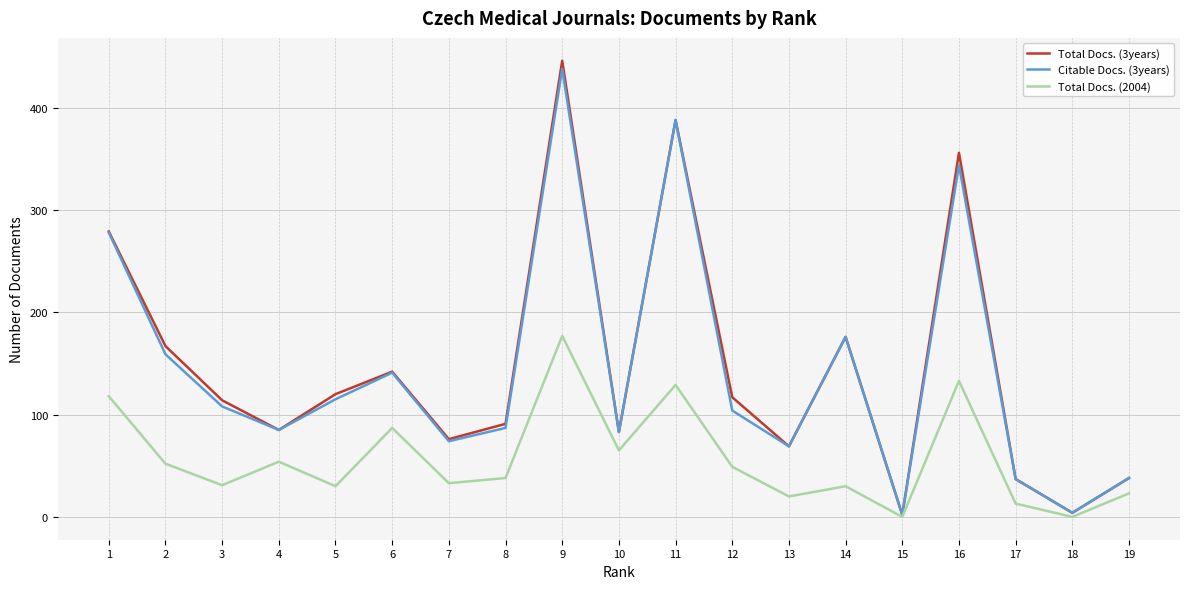

Is it true that Total Docs. (2004) equals 49 at 12?

True